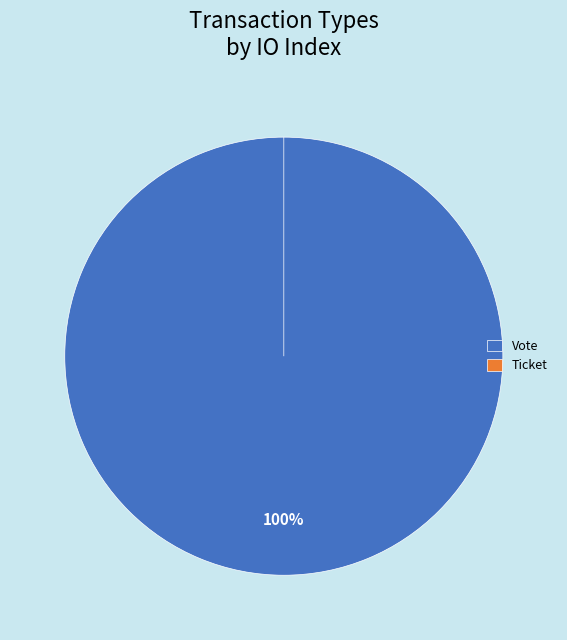

How many slices are in this pie chart?

2